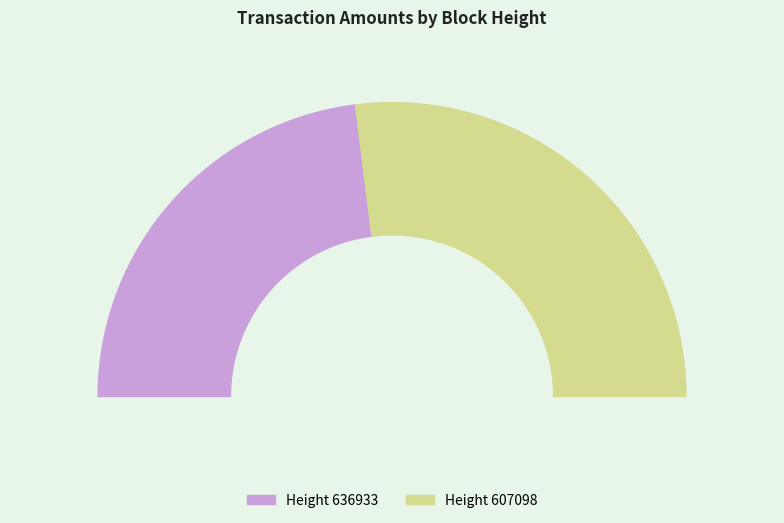

Is there a majority slice in this chart?

Yes